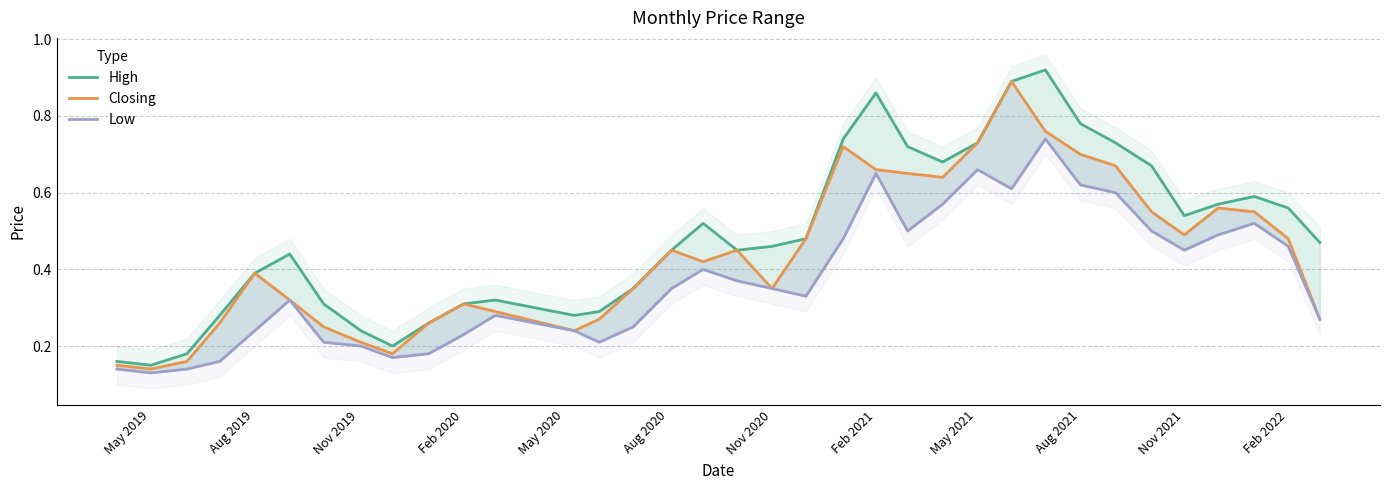

In Low, how many points are higher than both neighbors (excluding endpoints)?

7